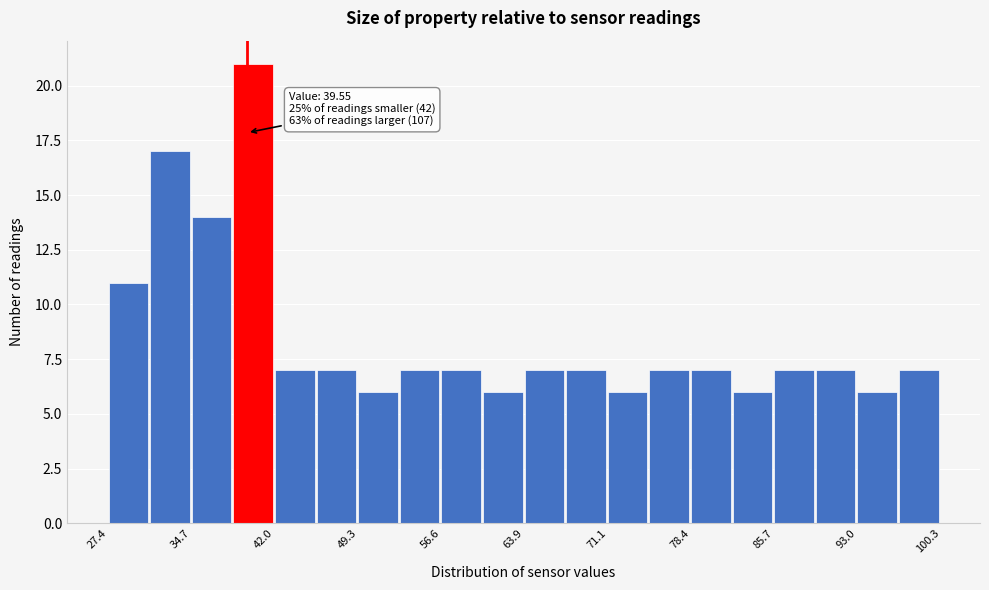

Read against the x-axis, roughly where is the centre of the tallest bar?

40